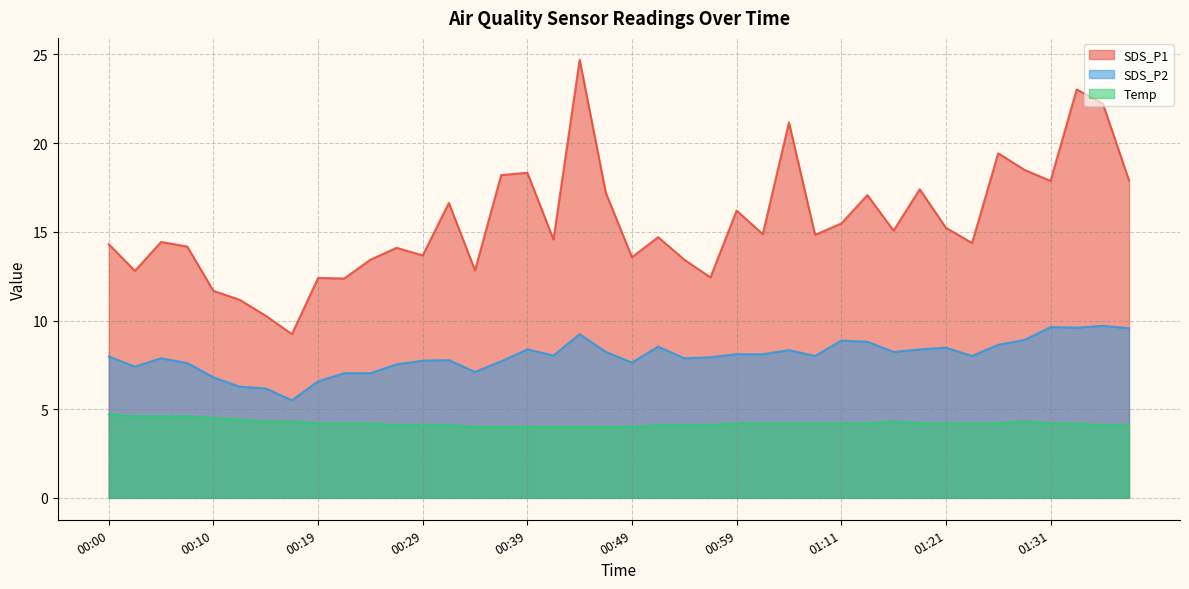

What is the sum of the SDS_P2 values at 00:54 and 00:46?

16.1